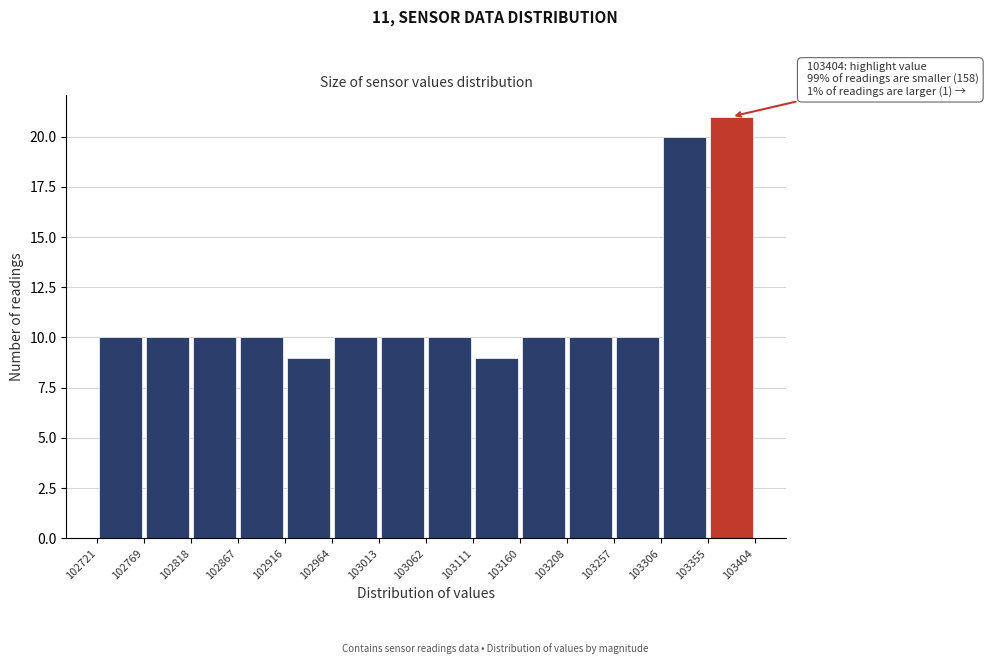

Over which range of the x-axis is the bar tallest?

103355 to 103404